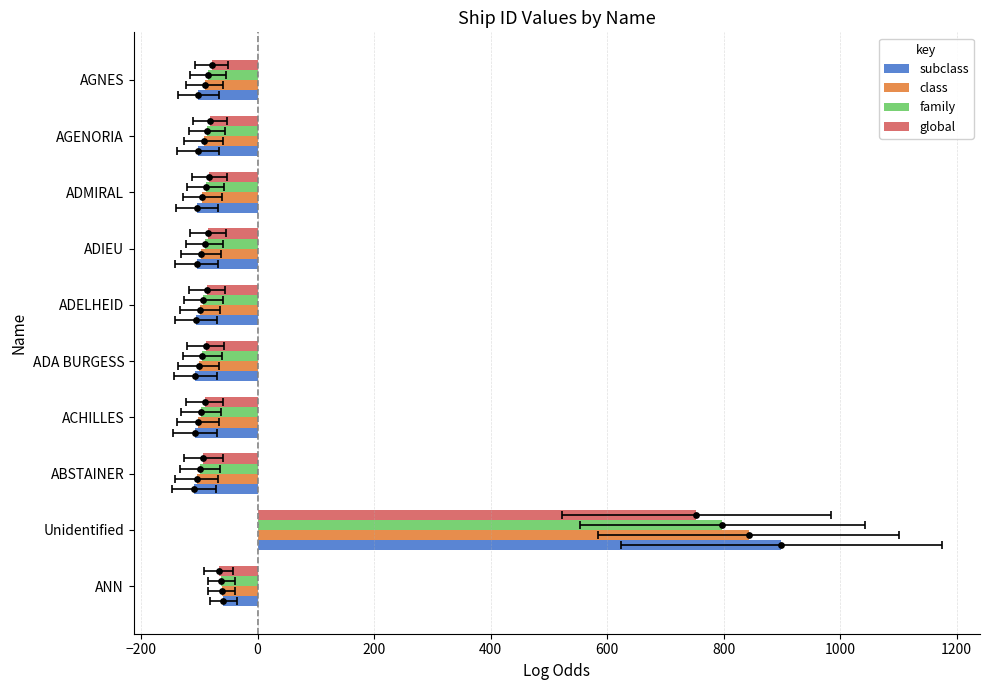

Is the value of class at ACHILLES greater than the value of subclass at Unidentified?

No